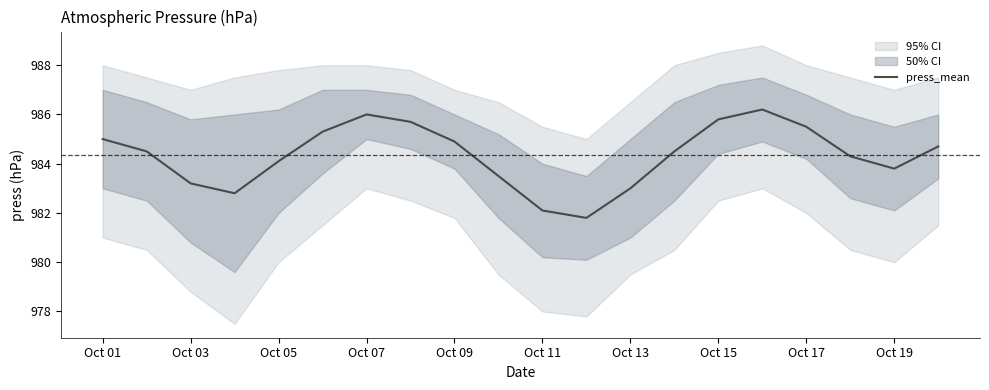

Is it true that press_mean equals 1657.6 at Oct 07?

False